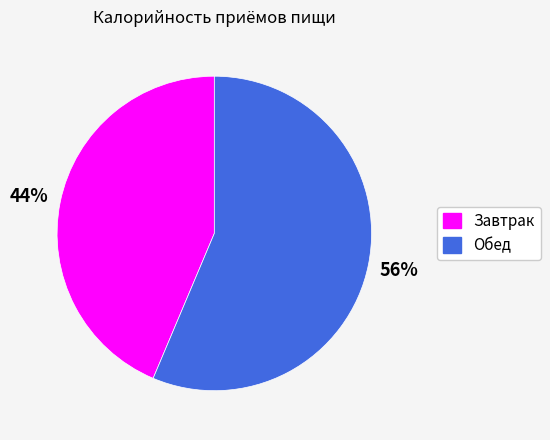

Between Обед and Завтрак, which is larger?

Обед